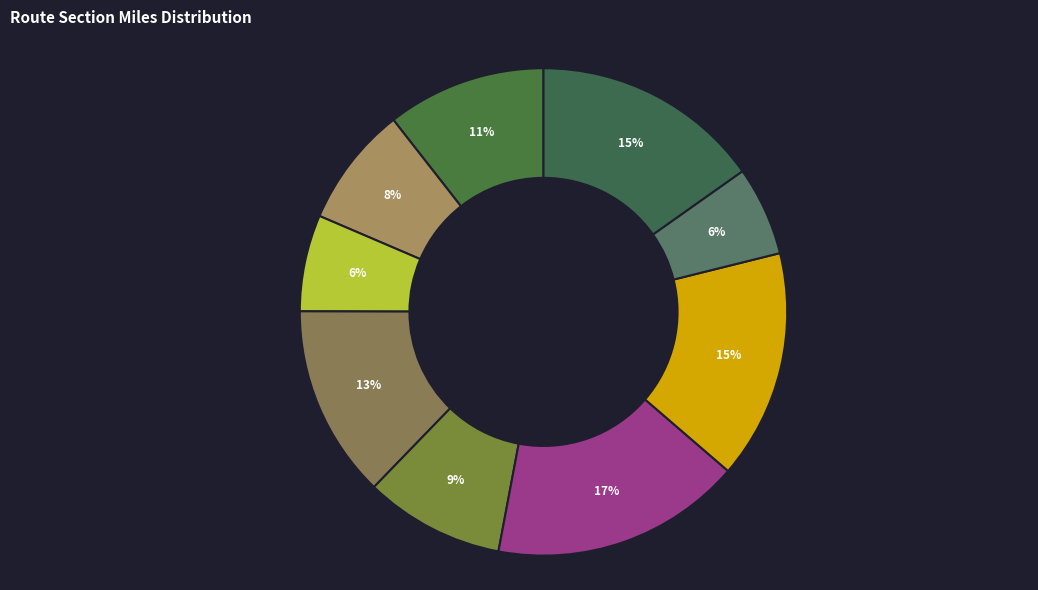

Count the number of slices in the pie.

9